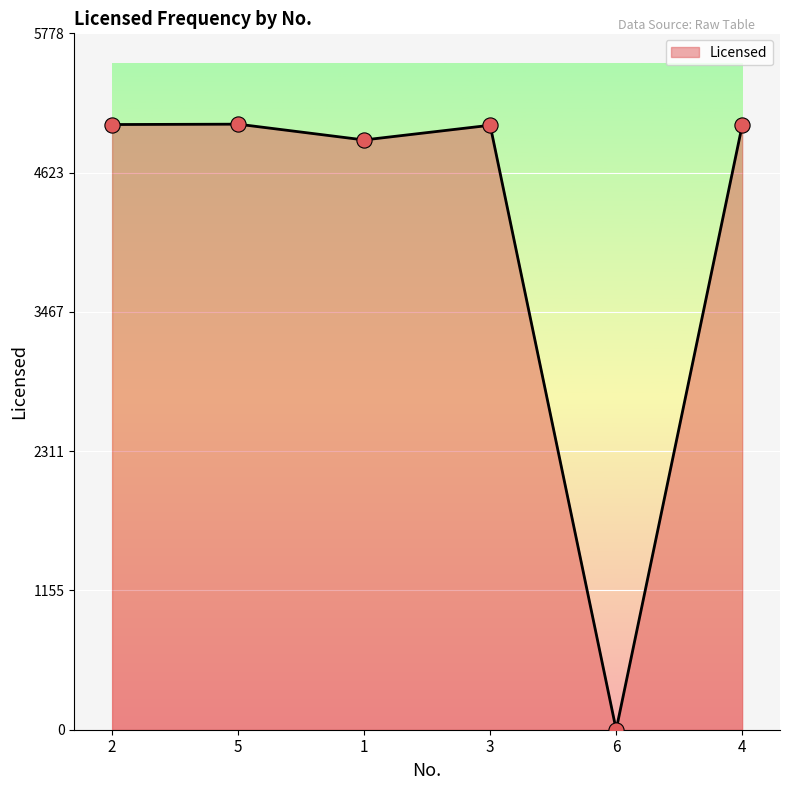

What is the ratio of the value at 5 to the value at 2?

1.0